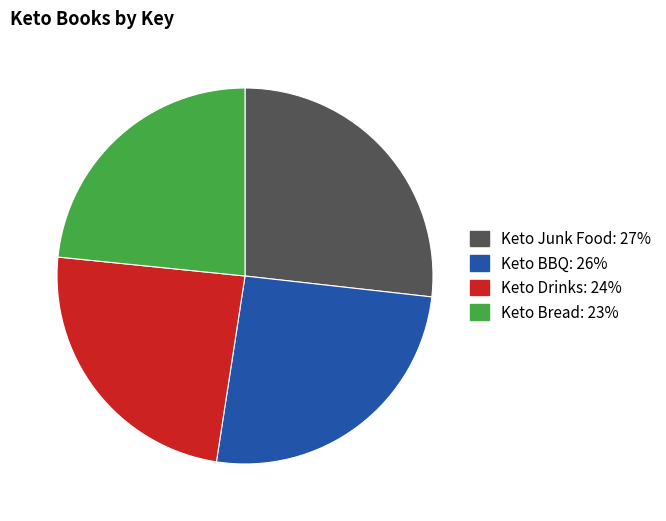

Which slice is the largest?

Keto Junk Food